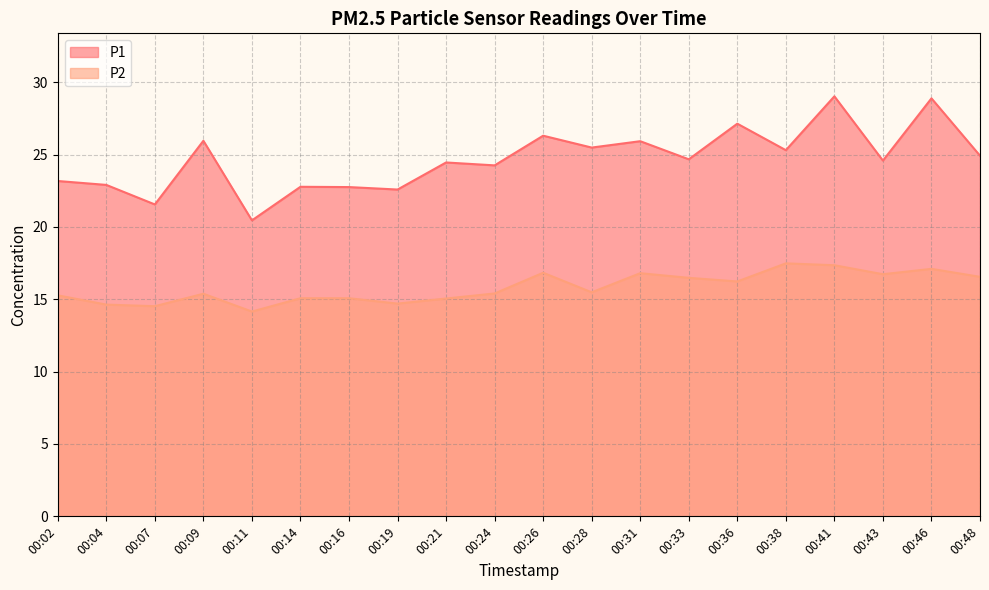

What are all the series names shown in the legend?

P1, P2